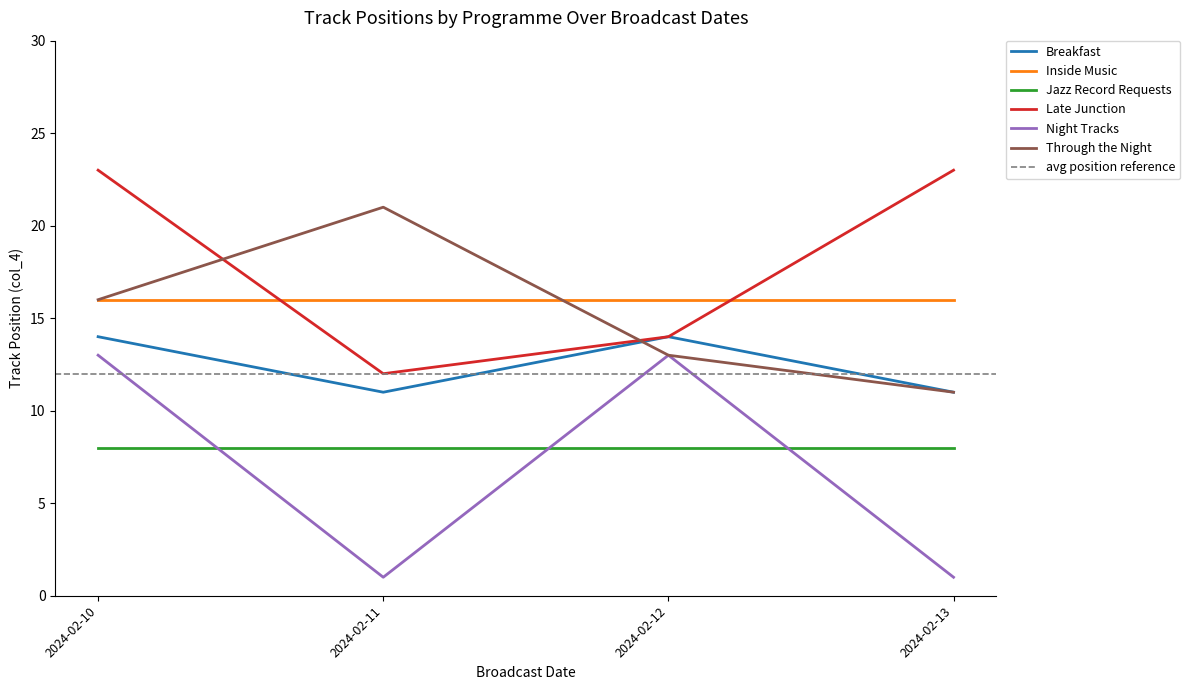

How many intersections are there between Breakfast and Through the Night?

1